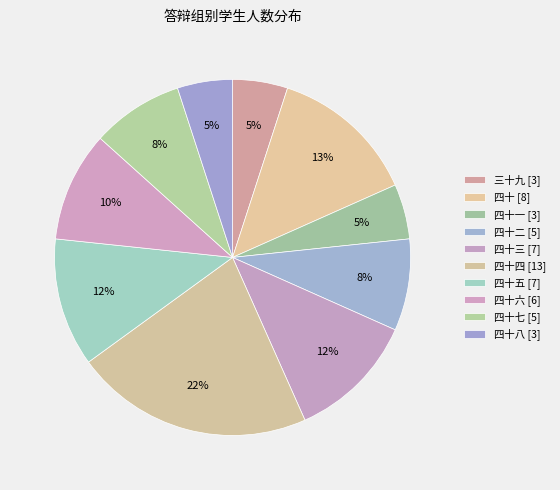

Does any single category account for the majority?

No